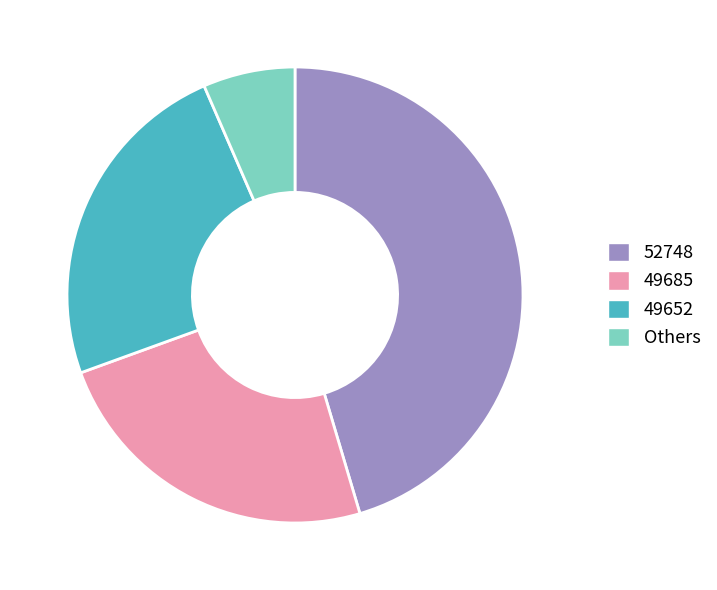

Does any single category account for the majority?

No